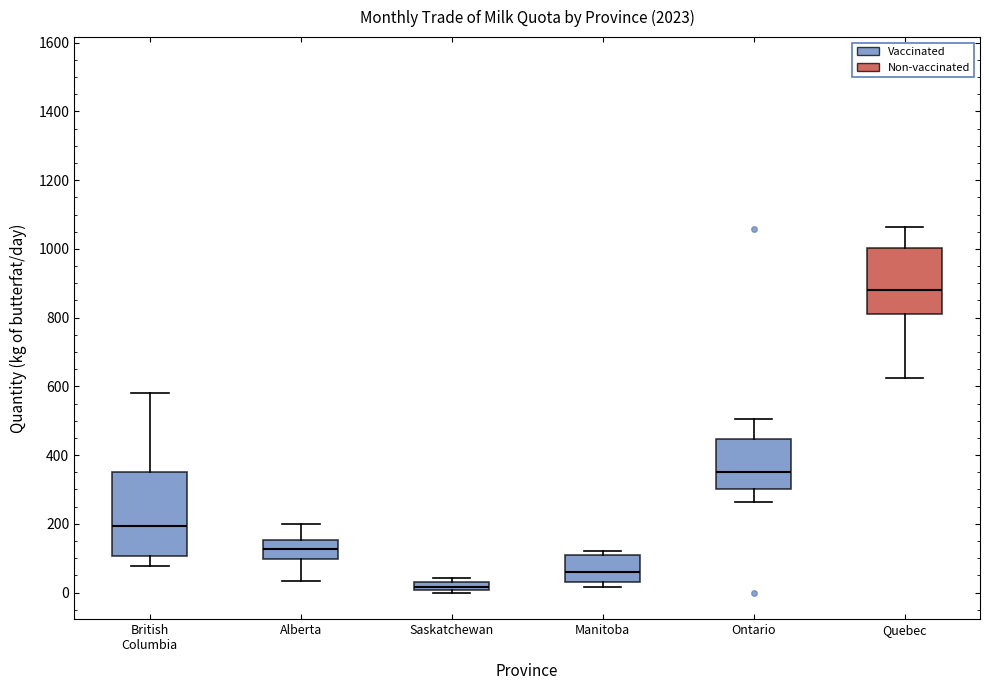

Which box has the lowest median line?

Saskatchewan